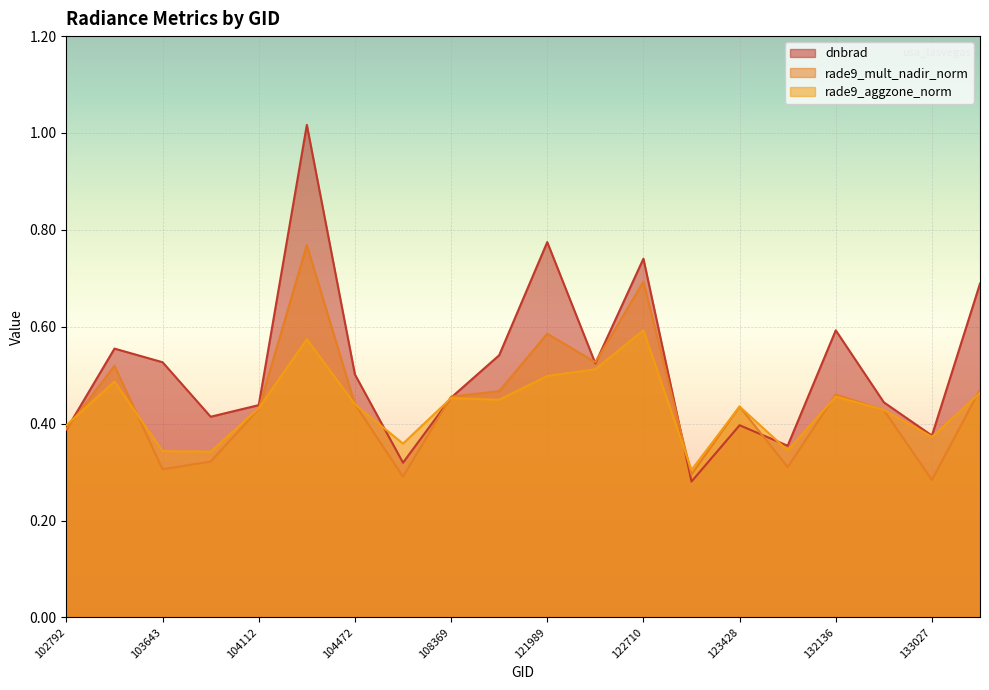

Where is rade9_aggzone_norm nearest to the value 0?

123251